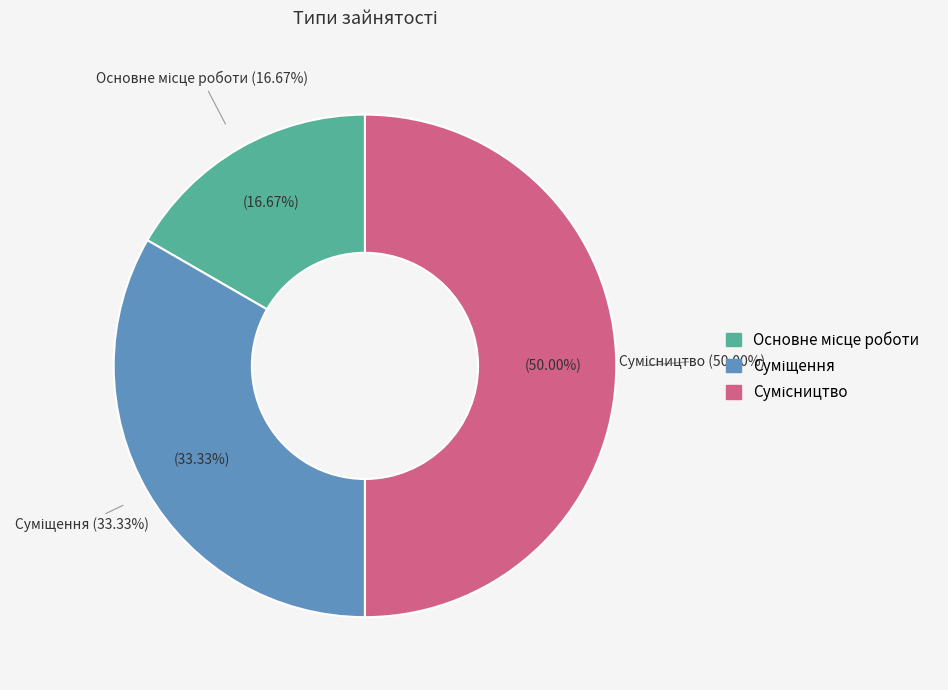

What percentage do Сумісництво and Суміщення together represent?

83.3%